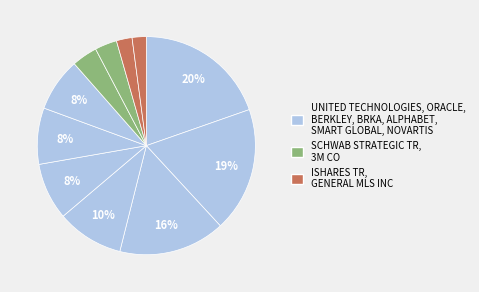

Which category has the biggest portion of the pie?

UNITED TECHNOLOGIES CORP